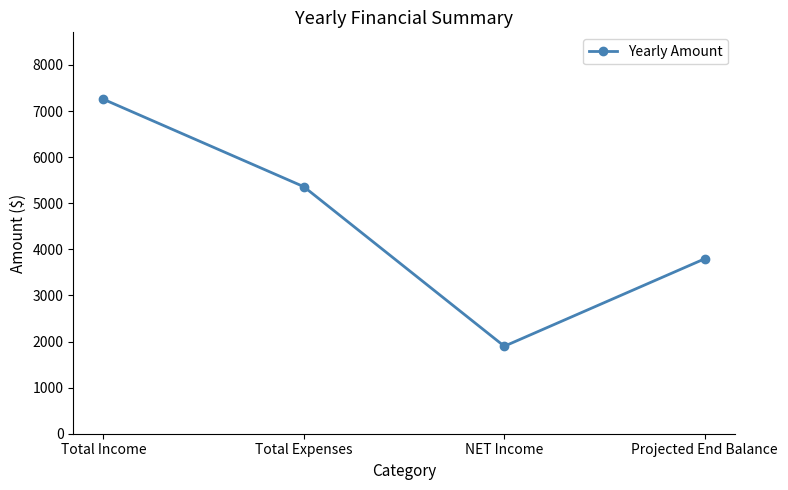

At which label is the value closest to 4577?

Projected End Balance